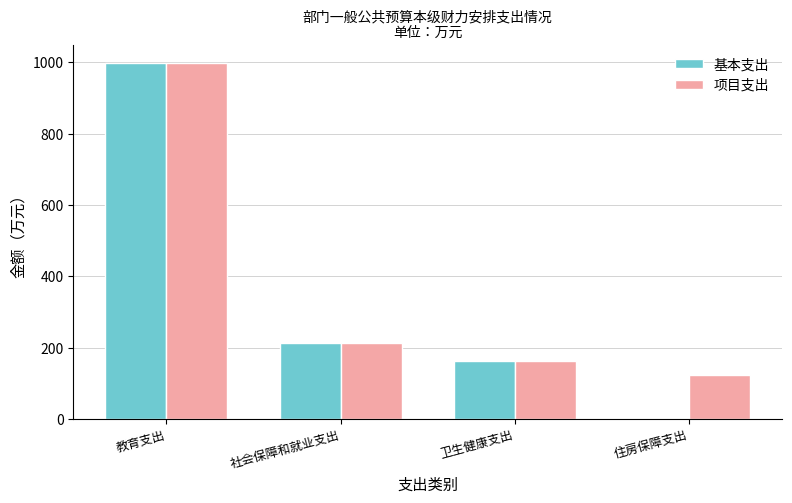

How many series are shown in this chart?

2